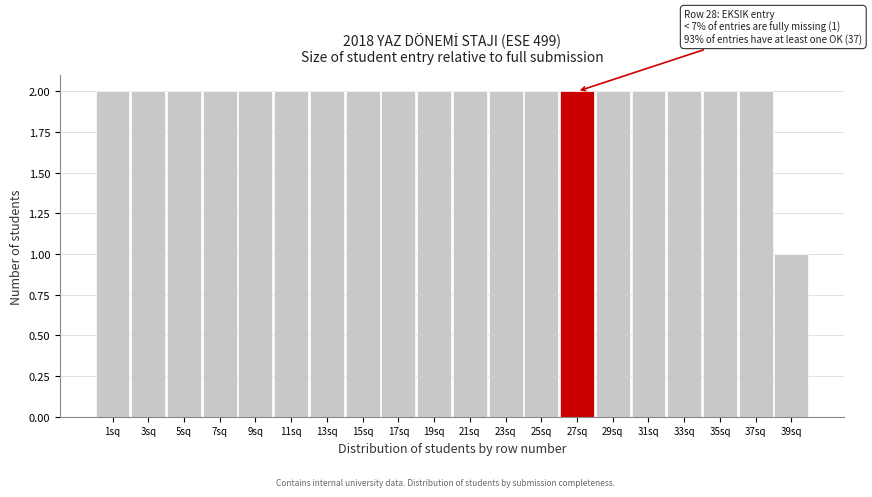

Reading right to left, extract all data points from this chart.

1	2	2	2	2	2	2	2	2	2	2	2	2	2	2	2	2	2	2	2